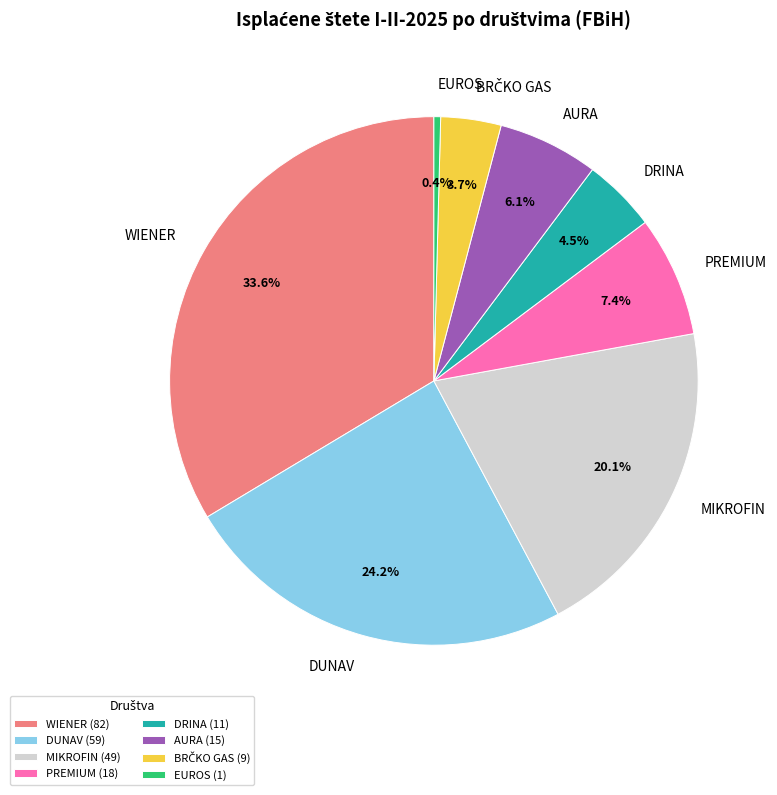

To the nearest percent, what percentage of the pie is WIENER?

34%